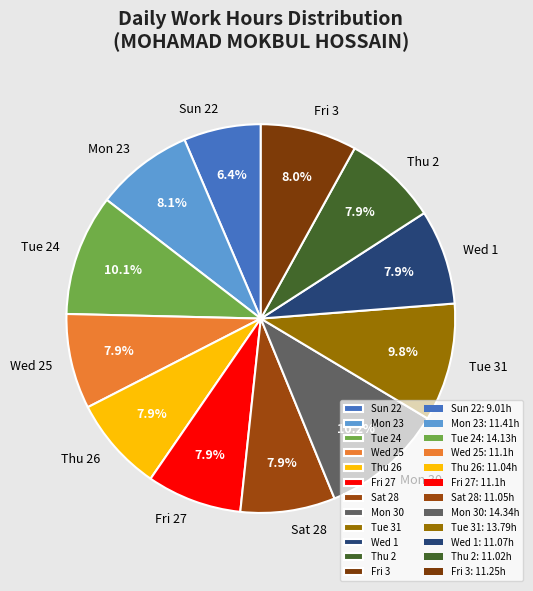

Does any single category account for the majority?

No